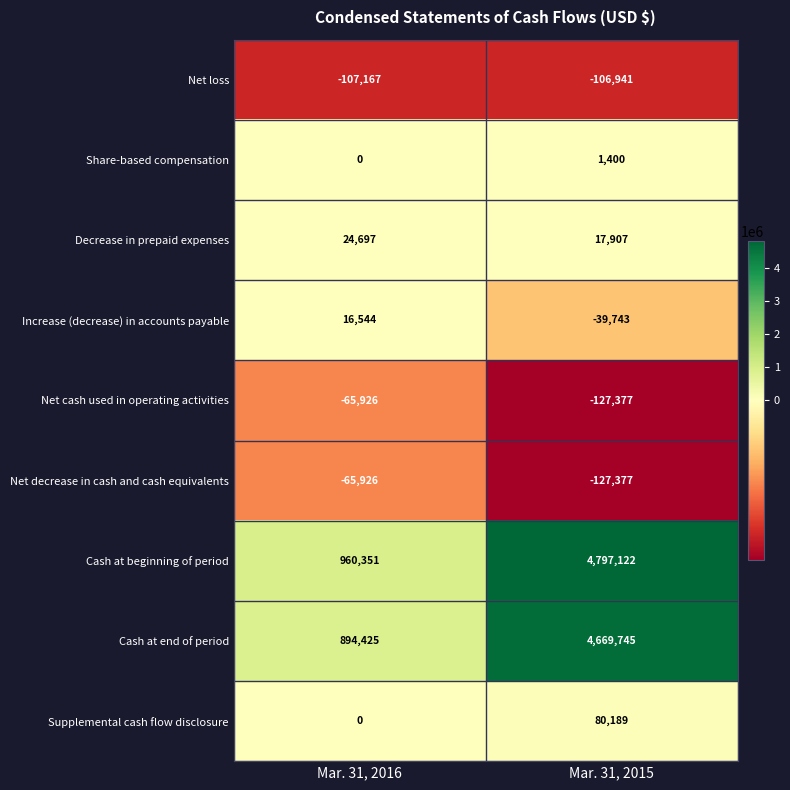

Which series has the largest range (max minus min)?

Cash at beginning of period